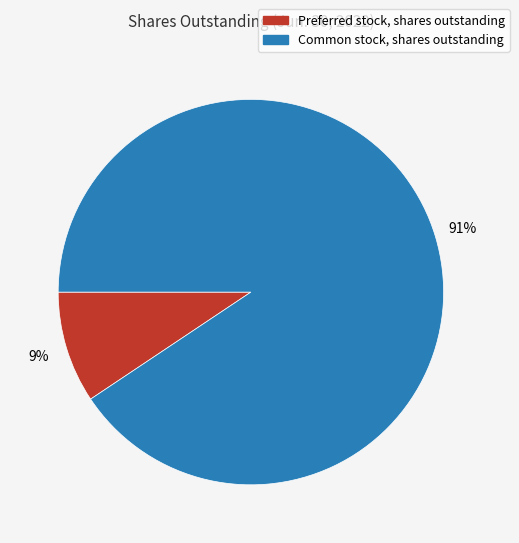

Combined, do Common stock, shares outstanding and Preferred stock, shares outstanding account for over 50%?

Yes